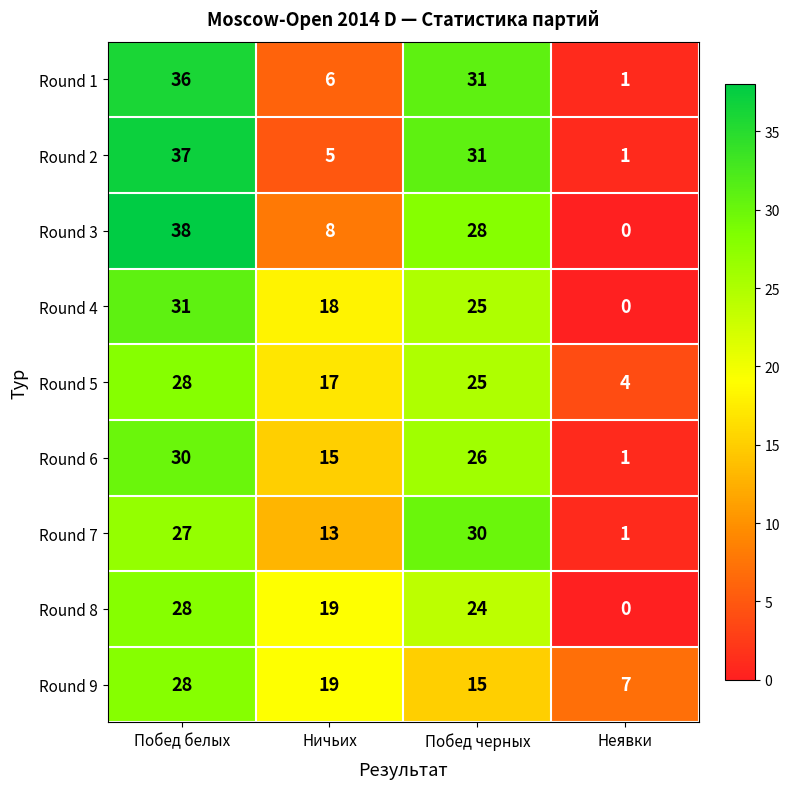

What is the difference between the Round 5 values at Ничьих and Неявки?

13